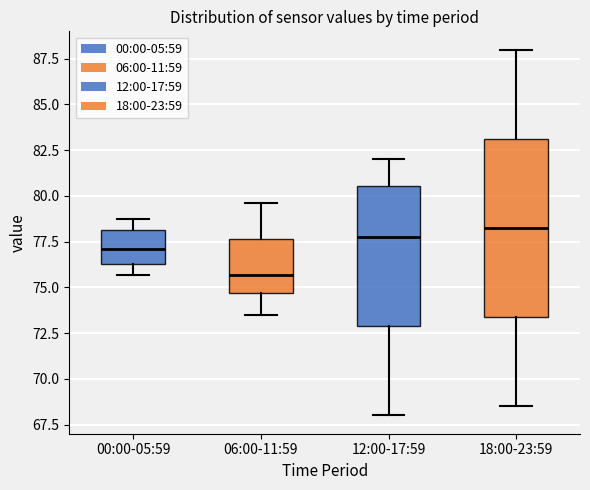

Where does the upper whisker of the box for 00:00-05:59 end on the y-axis? The values are not printed on the chart, so give them approximately, as read against the axis.

78.5